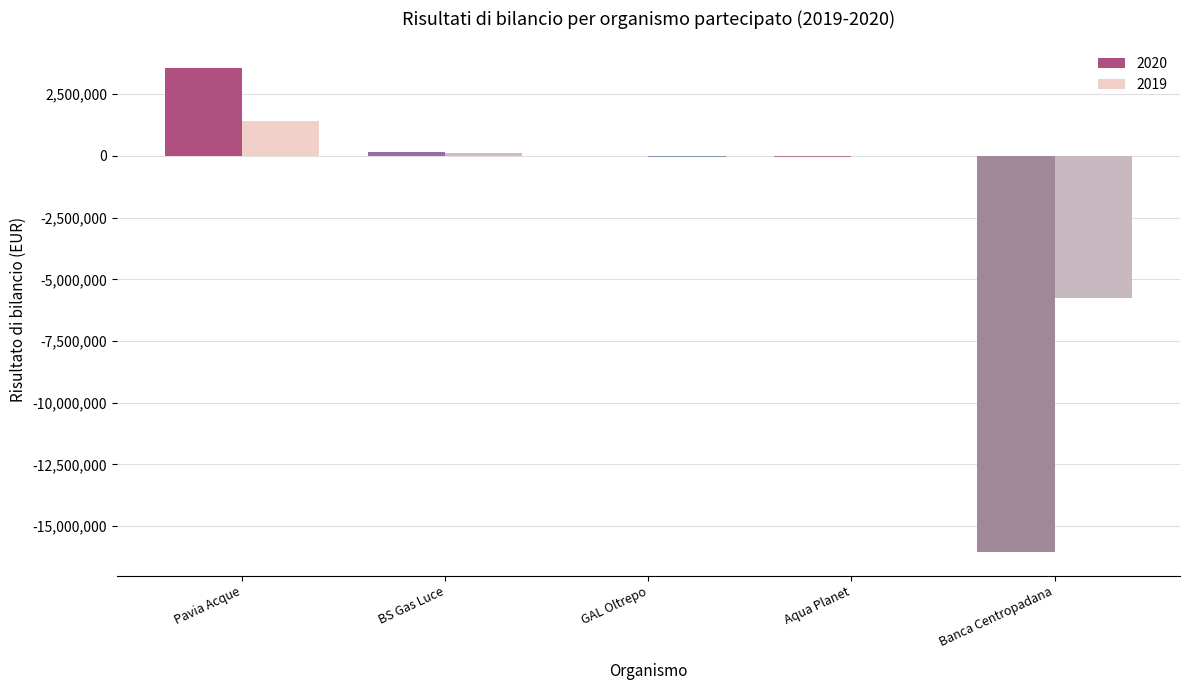

Which category has the highest value in the 2020 series?

Pavia Acque